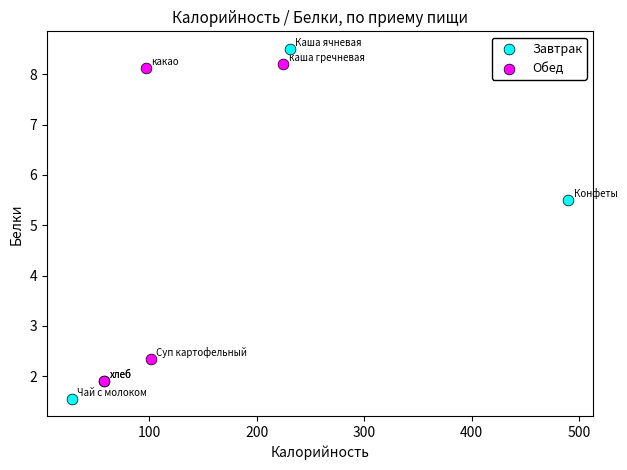

Which series reaches the minimum Y coordinate?

Завтрак